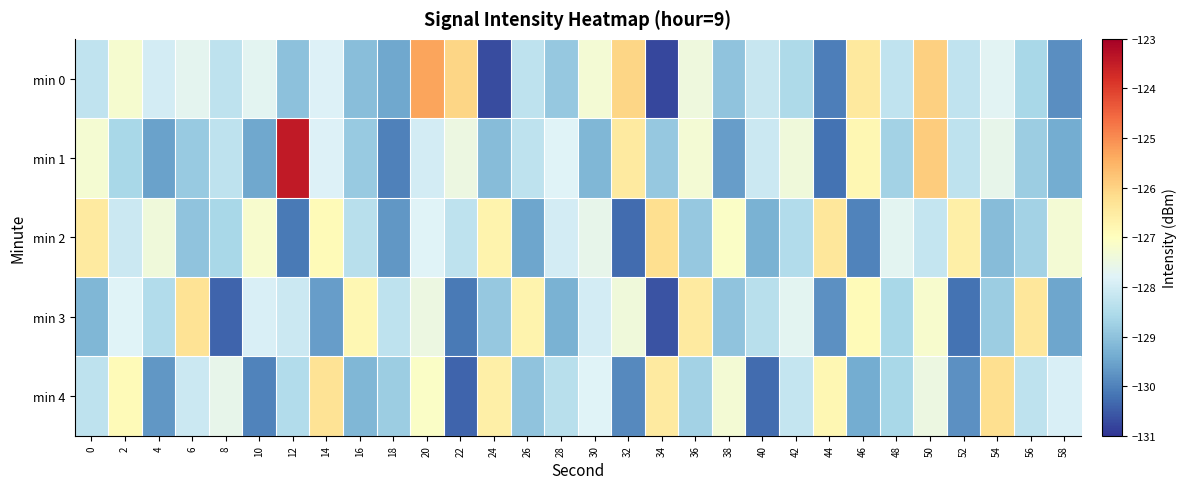

Which has a higher value, 4 or 30?

30